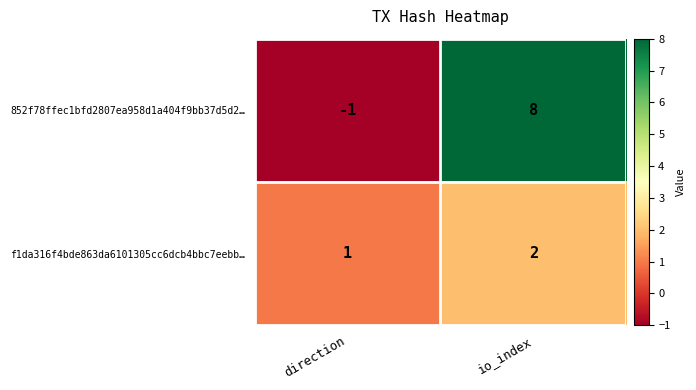

Is it true that f1da316f4bde863da6101305cc6dcb4bbc7eebb… equals 1 at direction?

True